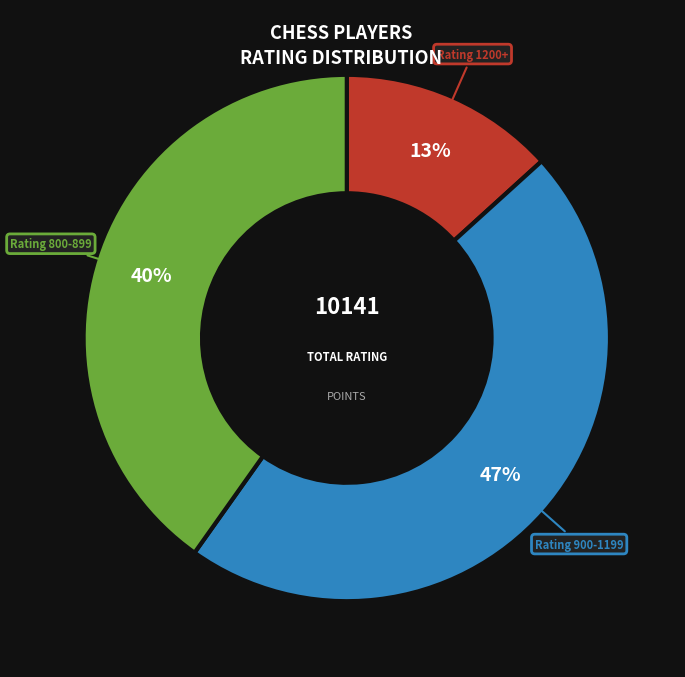

To the nearest percent, what is the average slice percentage?

33%